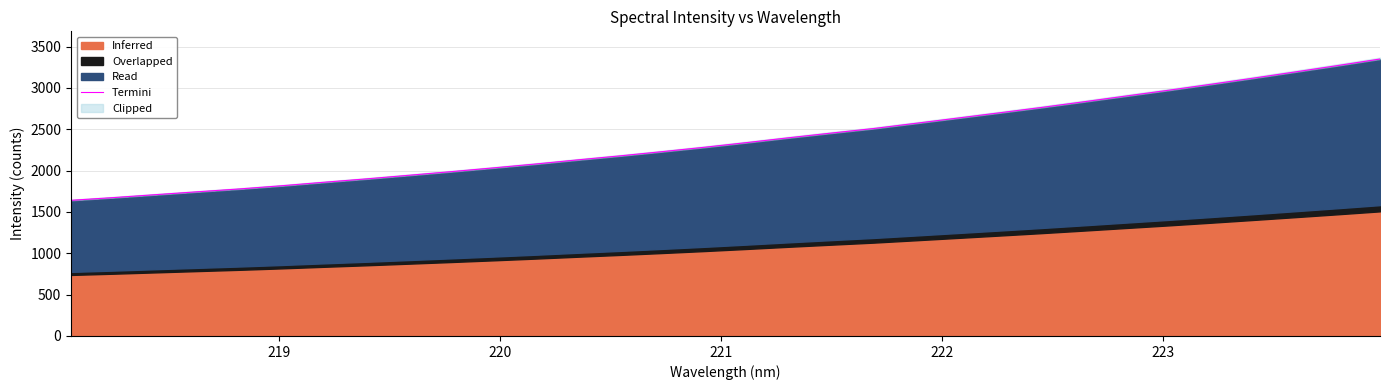

What is the greatest value displayed?

3349.8